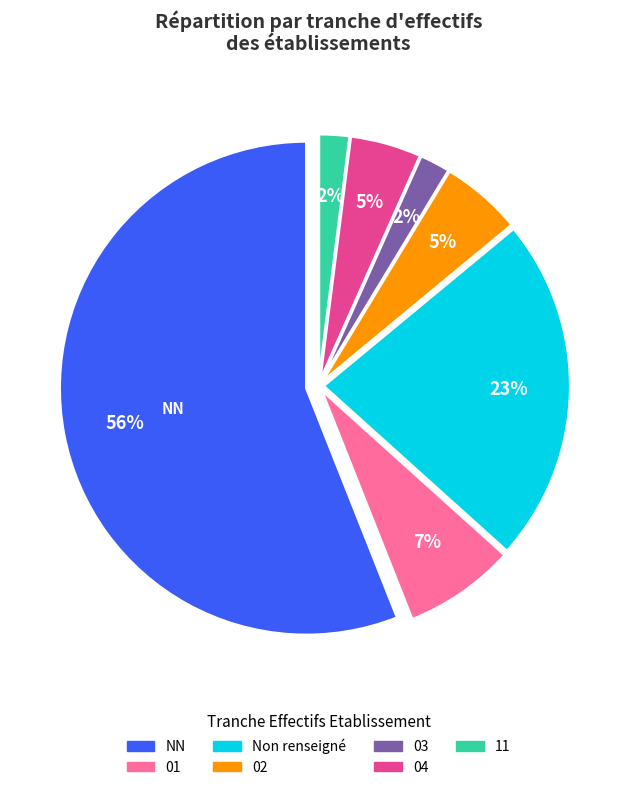

Is it true that 04 is 16% of the pie?

False